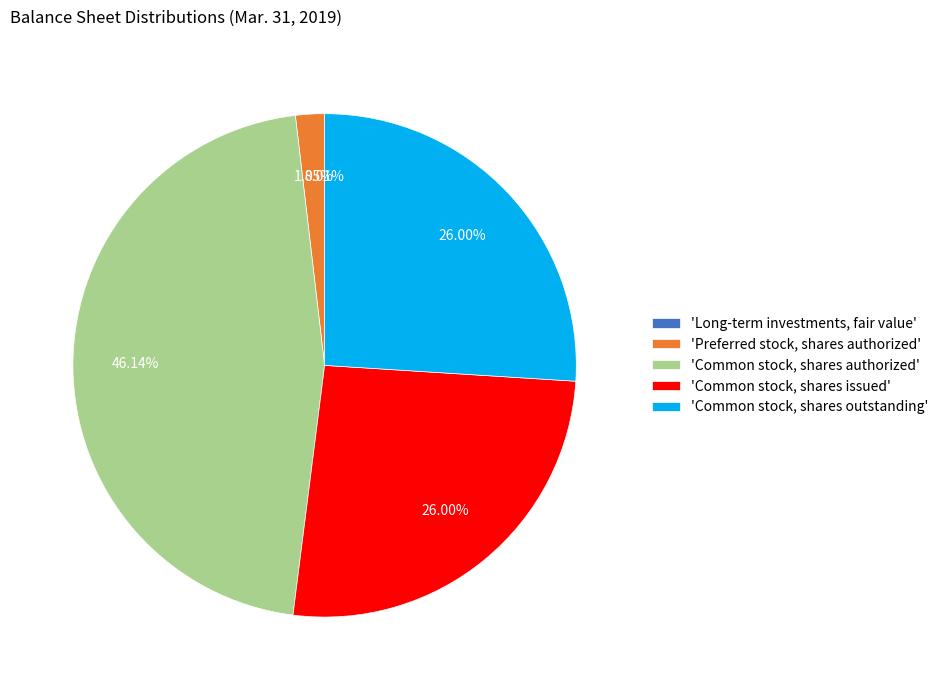

Is there any slice that represents more than half of the pie?

No